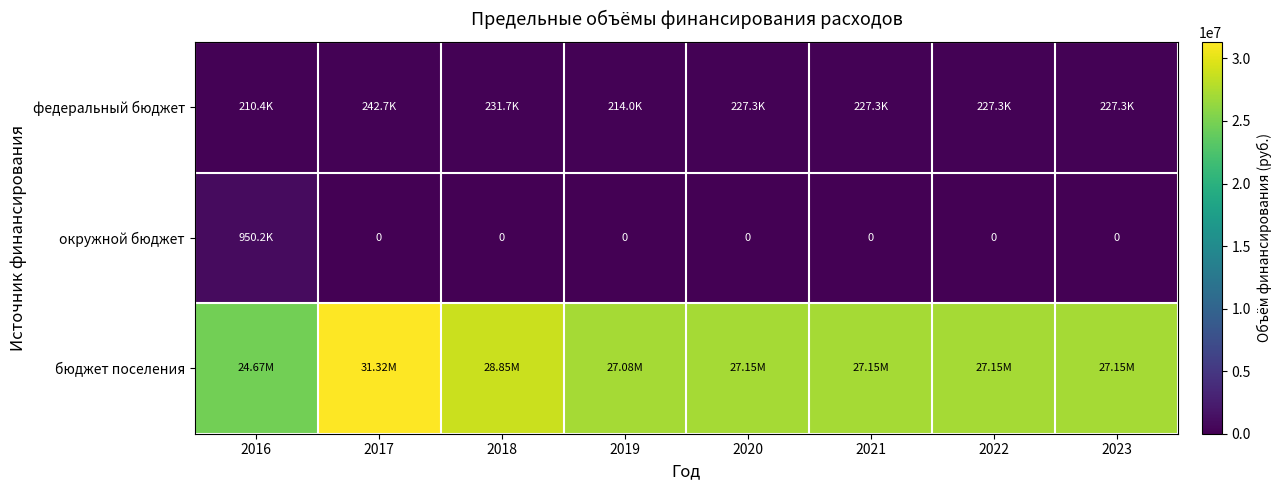

How many distinct data groups are displayed?

3